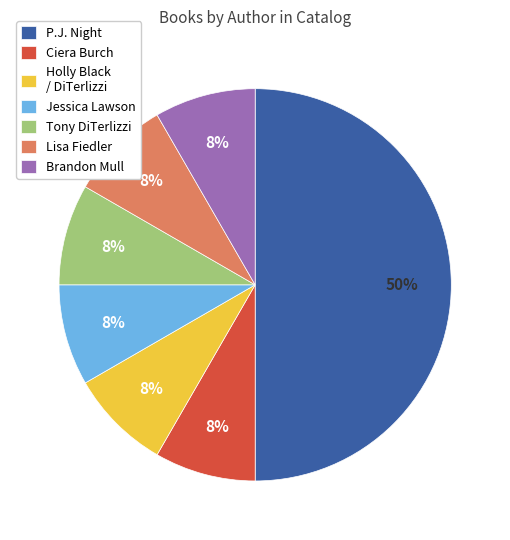

Approximately how many times larger is the value at Jessica Lawson compared to Holly Black / DiTerlizzi?

1.0